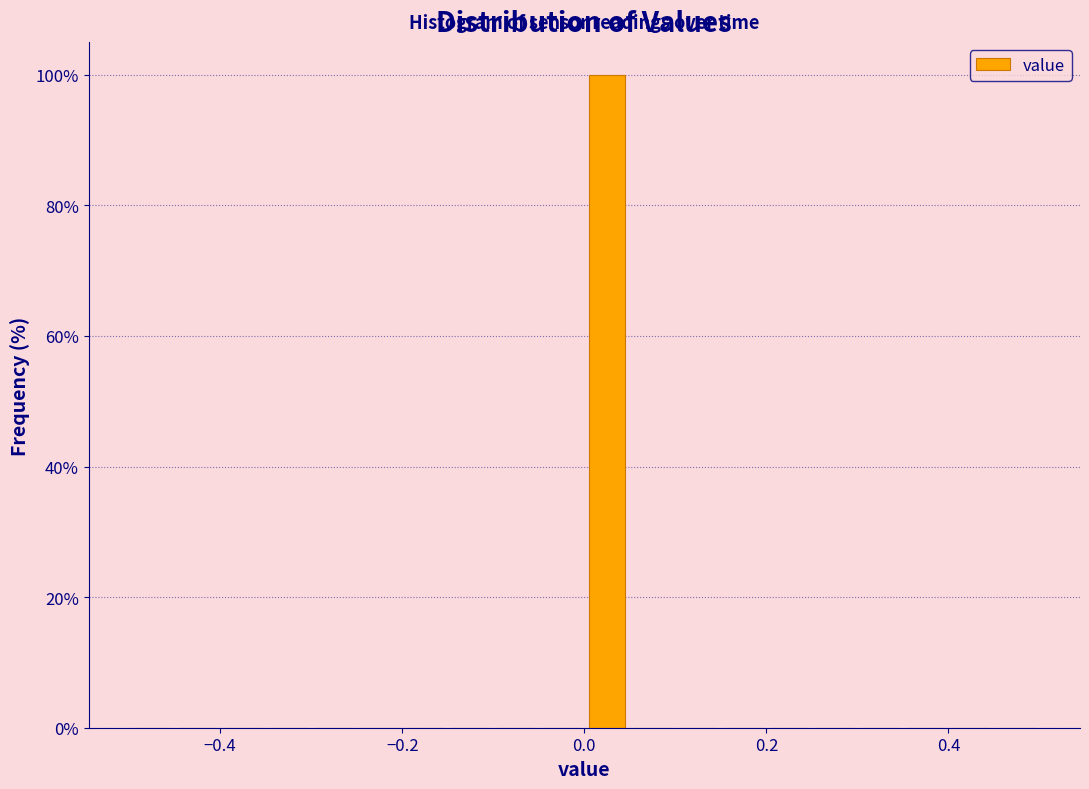

Around what value on the x-axis is the tallest bar? Give the approximate position of its centre, as read against the axis.

0.02